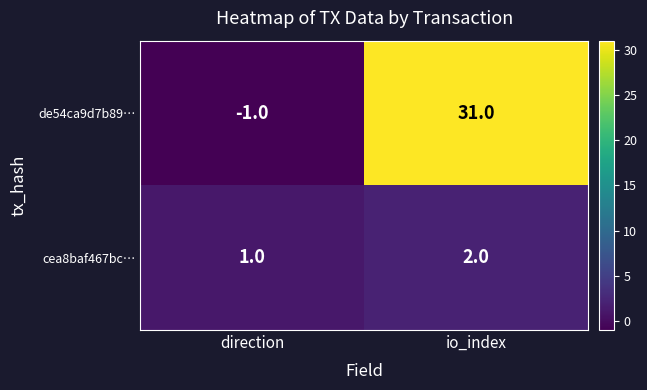

What is the sum of all cea8baf467bc… values?

3